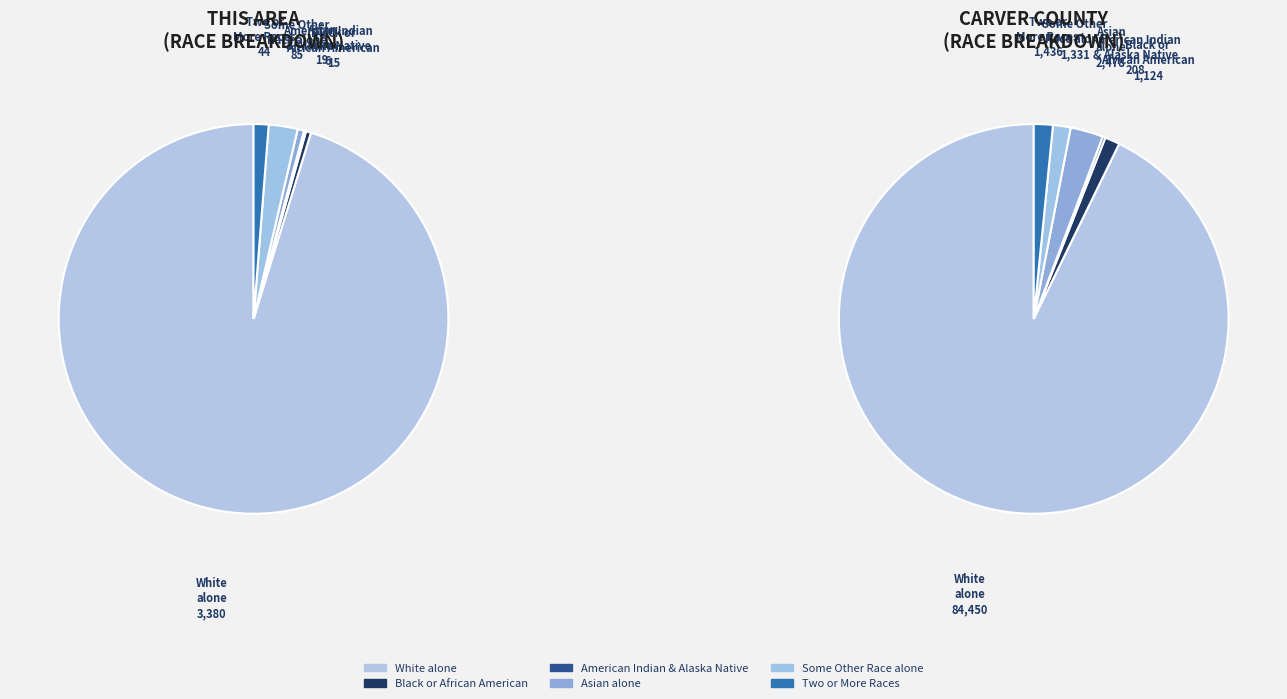

What is the largest slice in the pie chart?

White alone